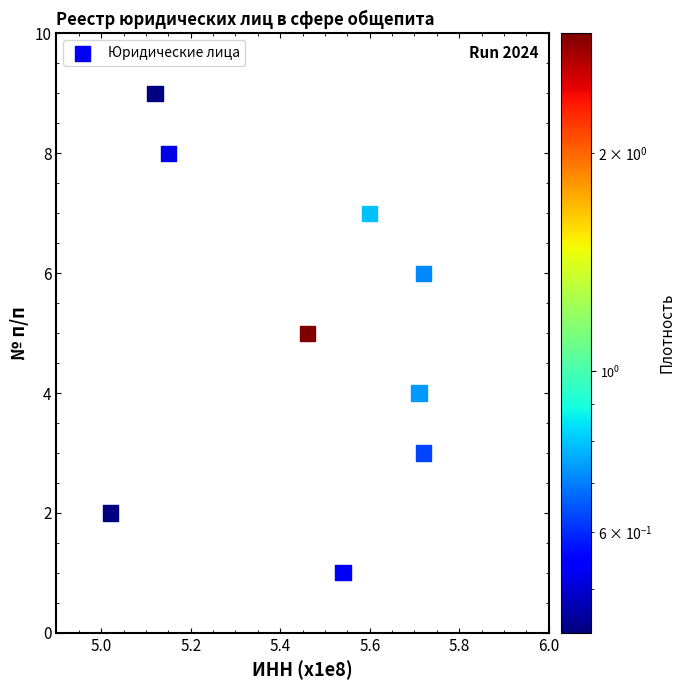

What is the range of Y values (max minus min)?

8